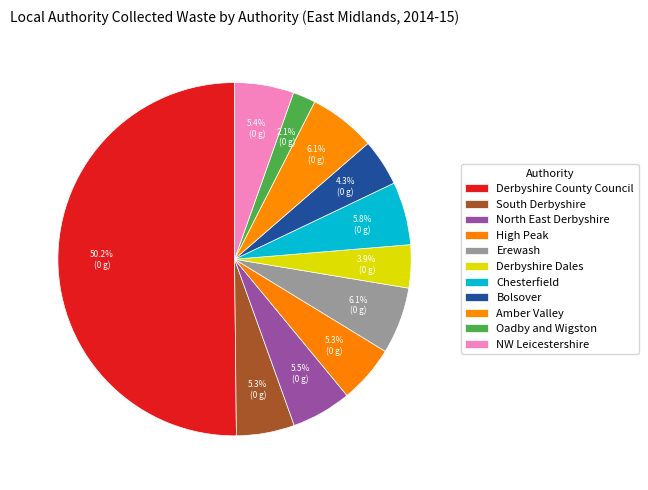

Count the number of slices in the pie.

11